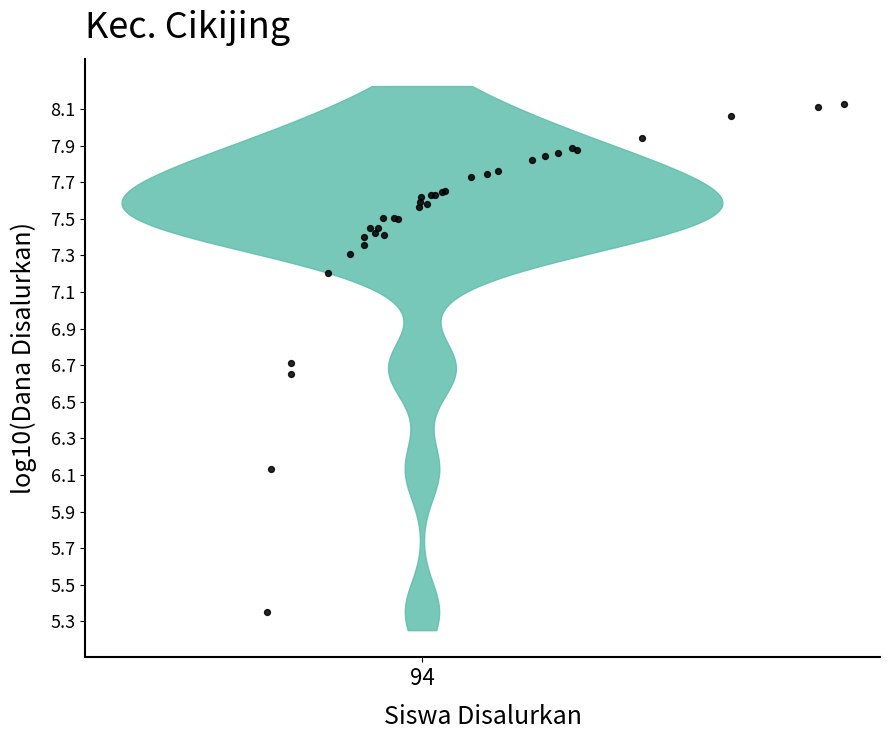

What Y value in the scatter plot is closest to 6?

6.1